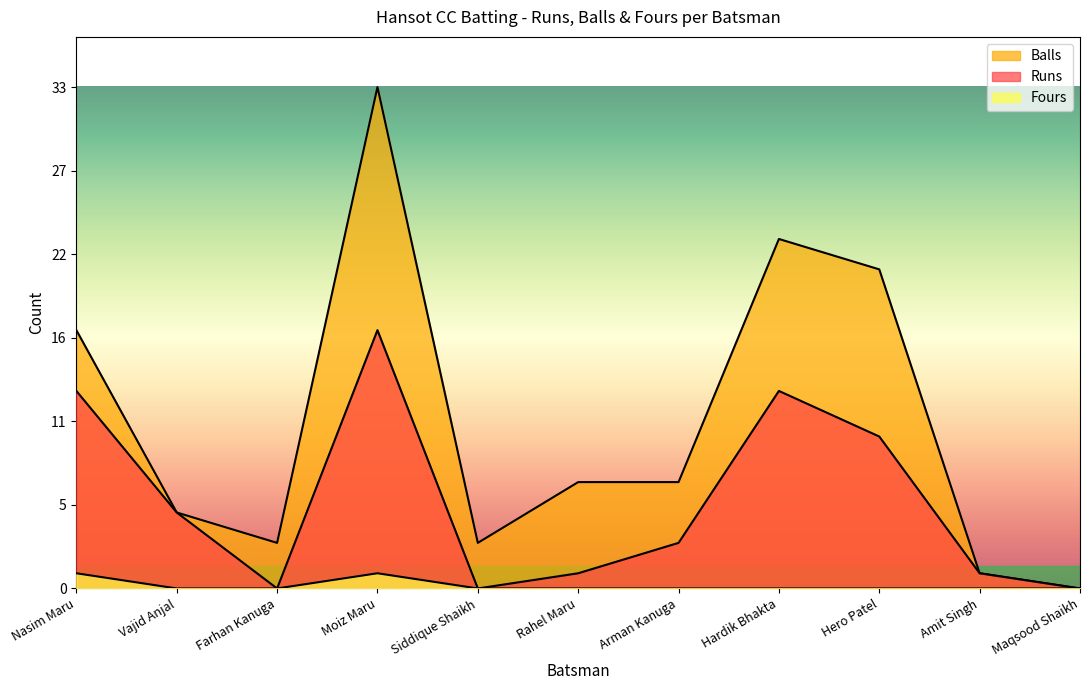

Count the number of data series in this chart.

3